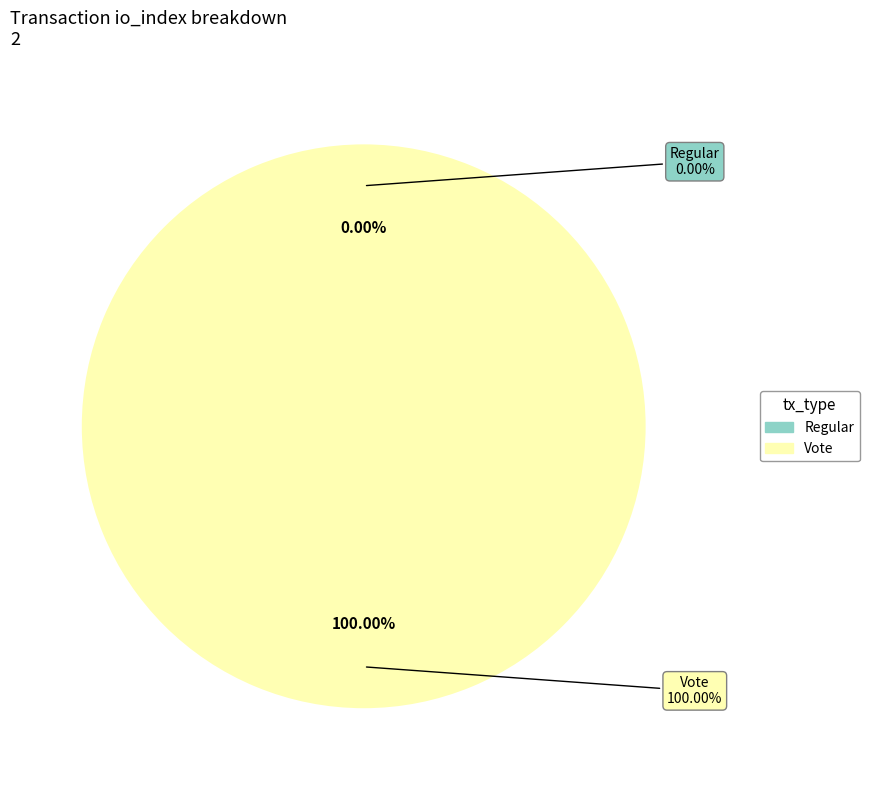

Rank the categories by value from lowest to highest.

Regular (io_index=0), Vote (io_index=3)